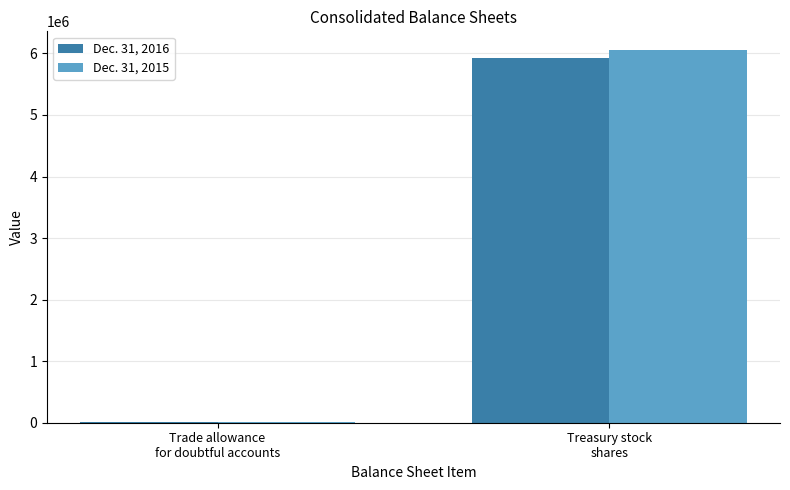

How many groups of bars are there?

2